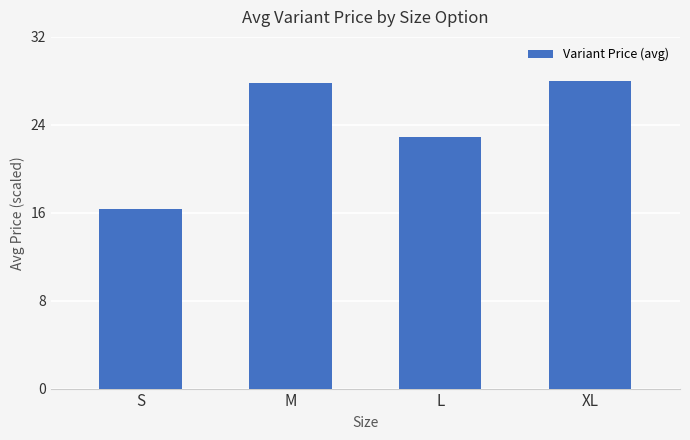

What is the difference between the maximum and minimum values?

11.7